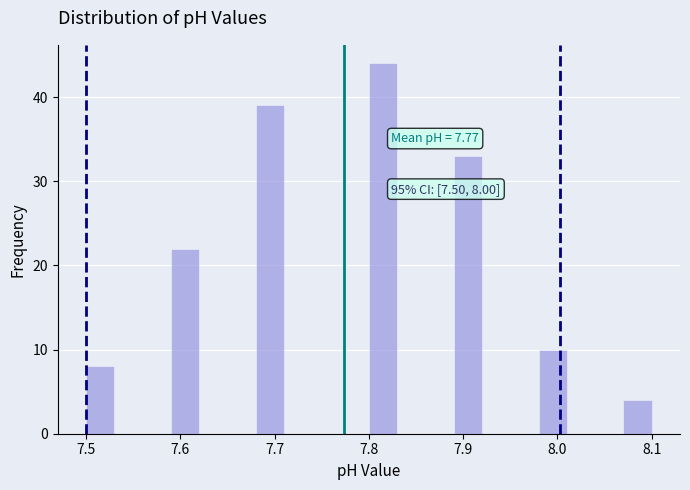

Around what value on the x-axis is the tallest bar? Give the approximate position of its centre, as read against the axis.

7.82